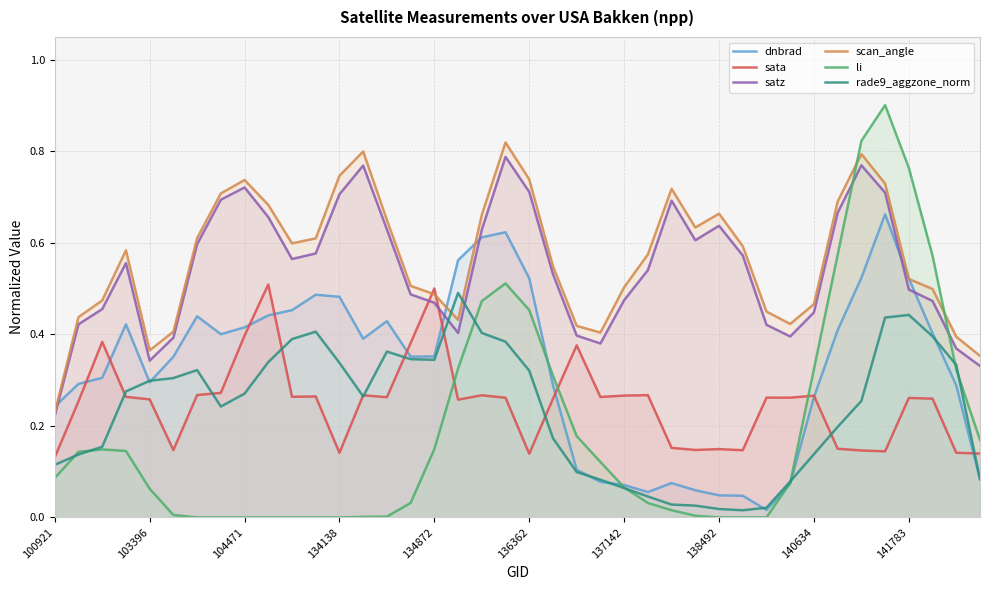

What are all the series names shown in the legend?

dnbrad, sata, satz, scan_angle, li, rade9_aggzone_norm